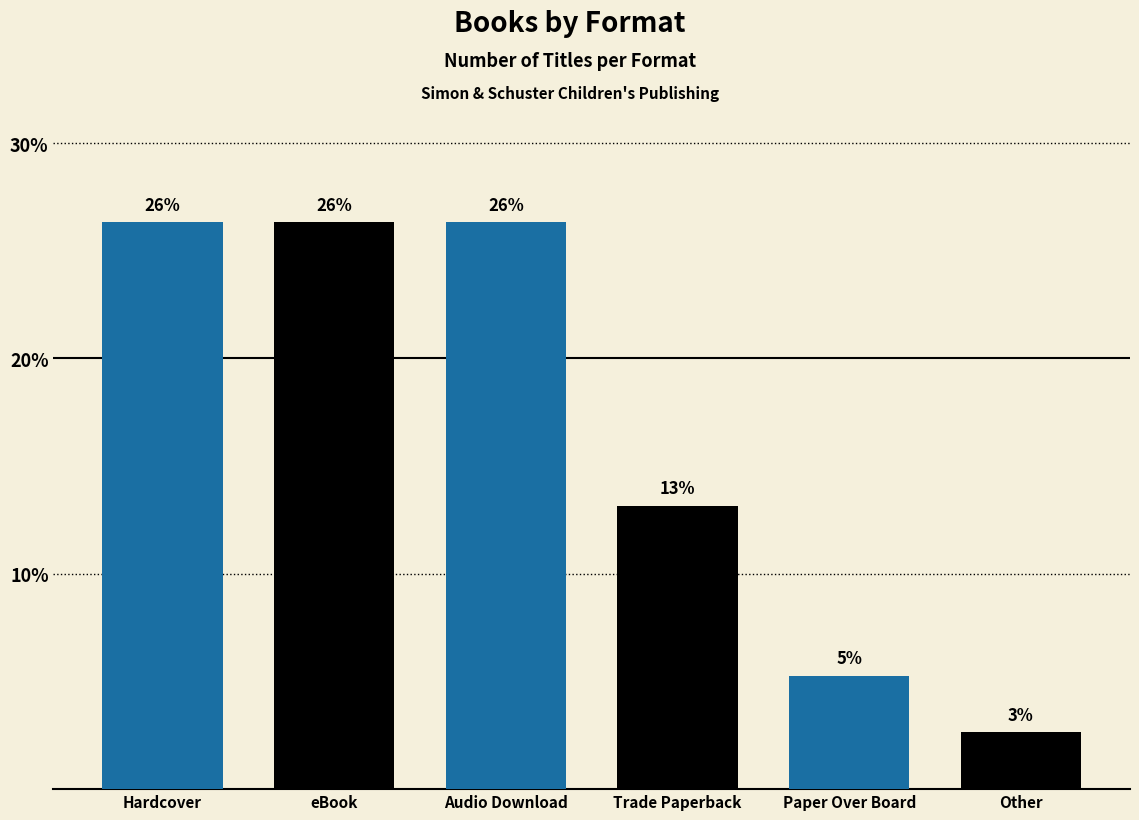

What is the maximum value shown in the chart?

26.3